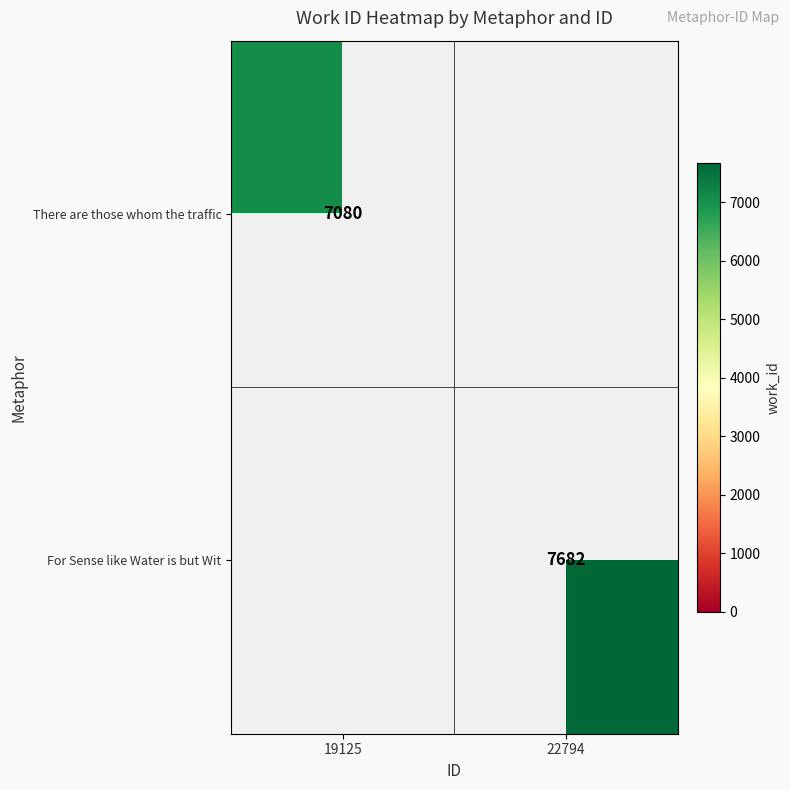

Is the value of For Sense like Water is but Wit at 22794 greater than the value of There are those whom the traffic at 19125?

Yes